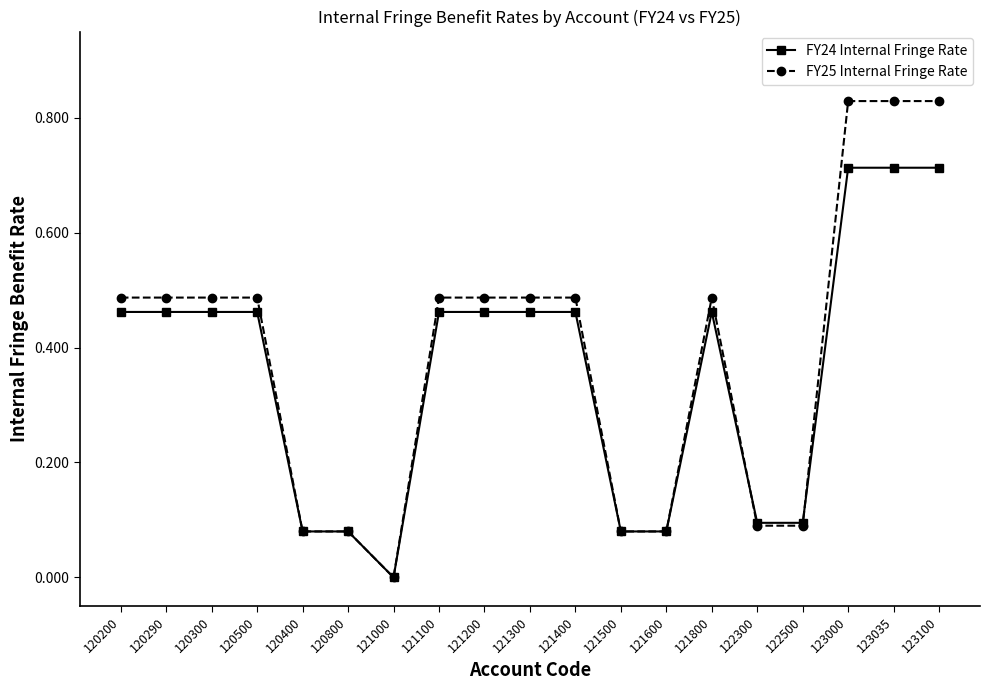

How many lines are shown in the chart?

2